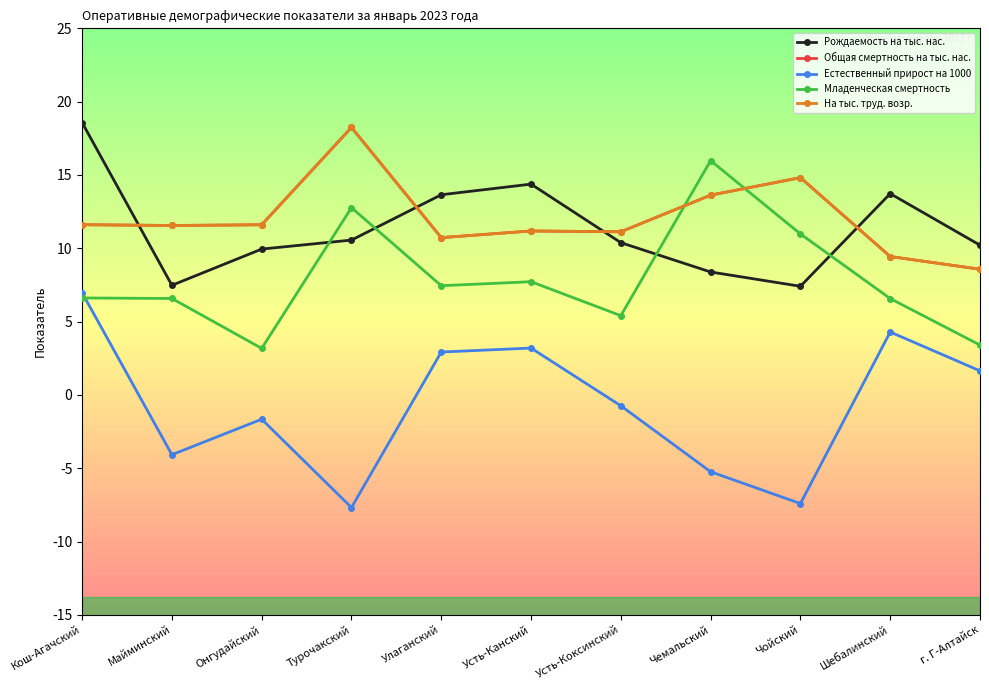

The На тыс. труд. возр. series shows 13.6 at Чемальский. True or false?

True